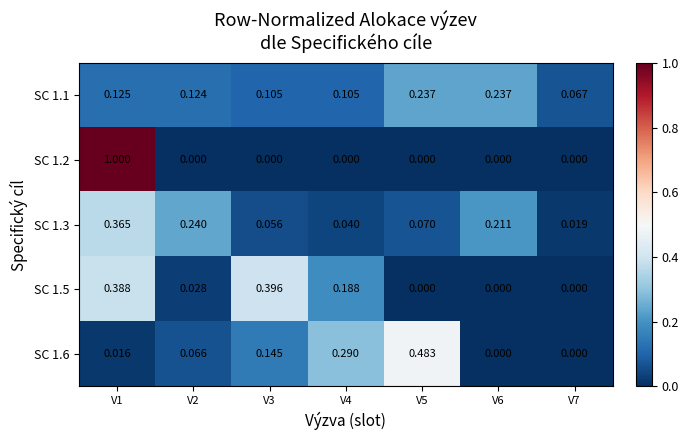

Is the value of SC 1.6 at V1 greater than the value of SC 1.1 at V1?

No